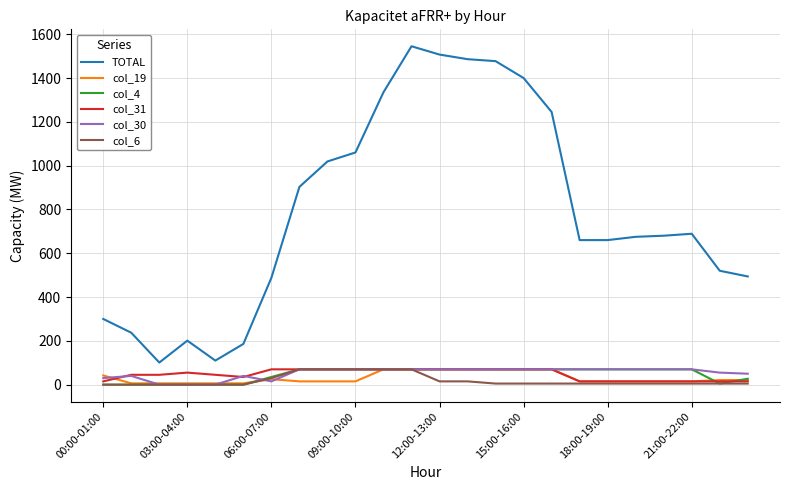

True or false: col_31 and TOTAL intersect in this chart.

False